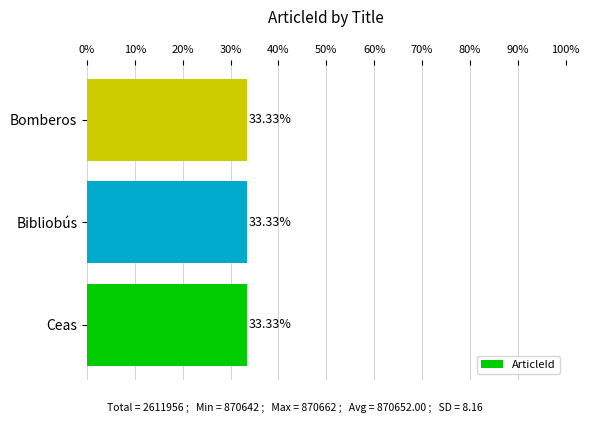

Are the bars horizontal?

Yes